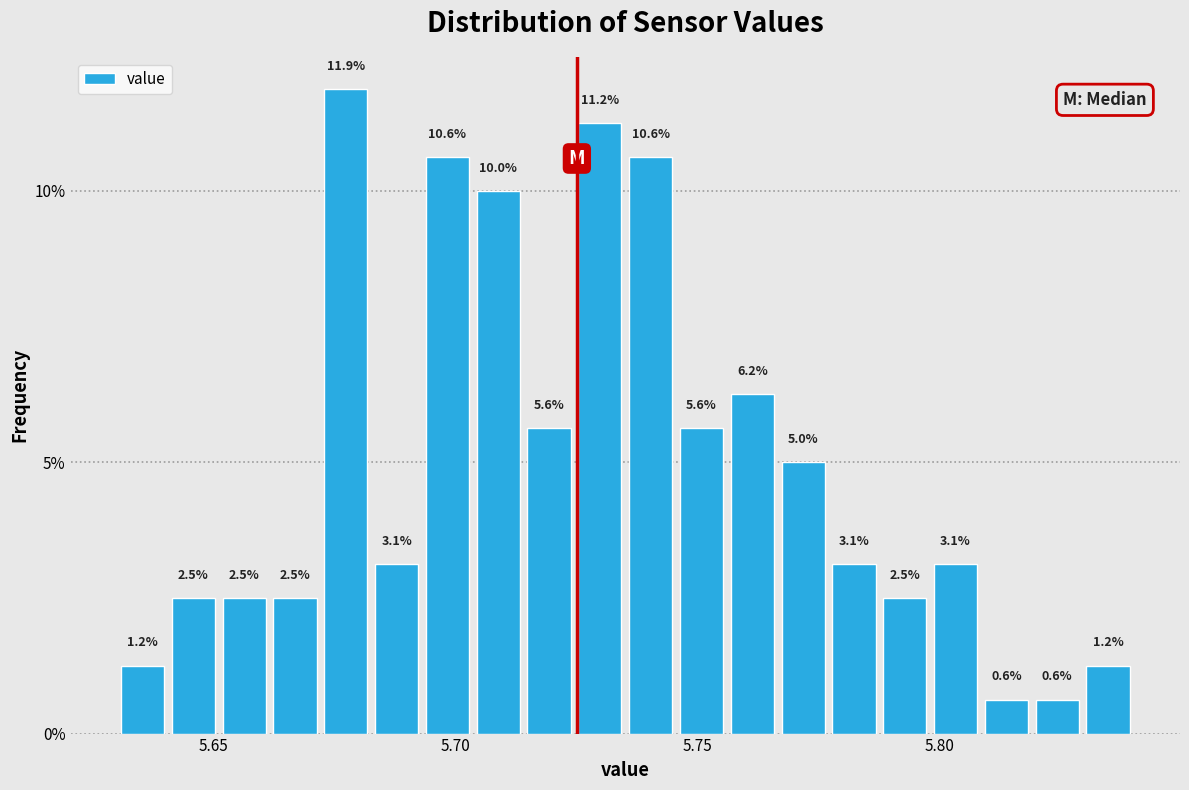

Around what value on the x-axis is the tallest bar? Give the approximate position of its centre, as read against the axis.

5.675